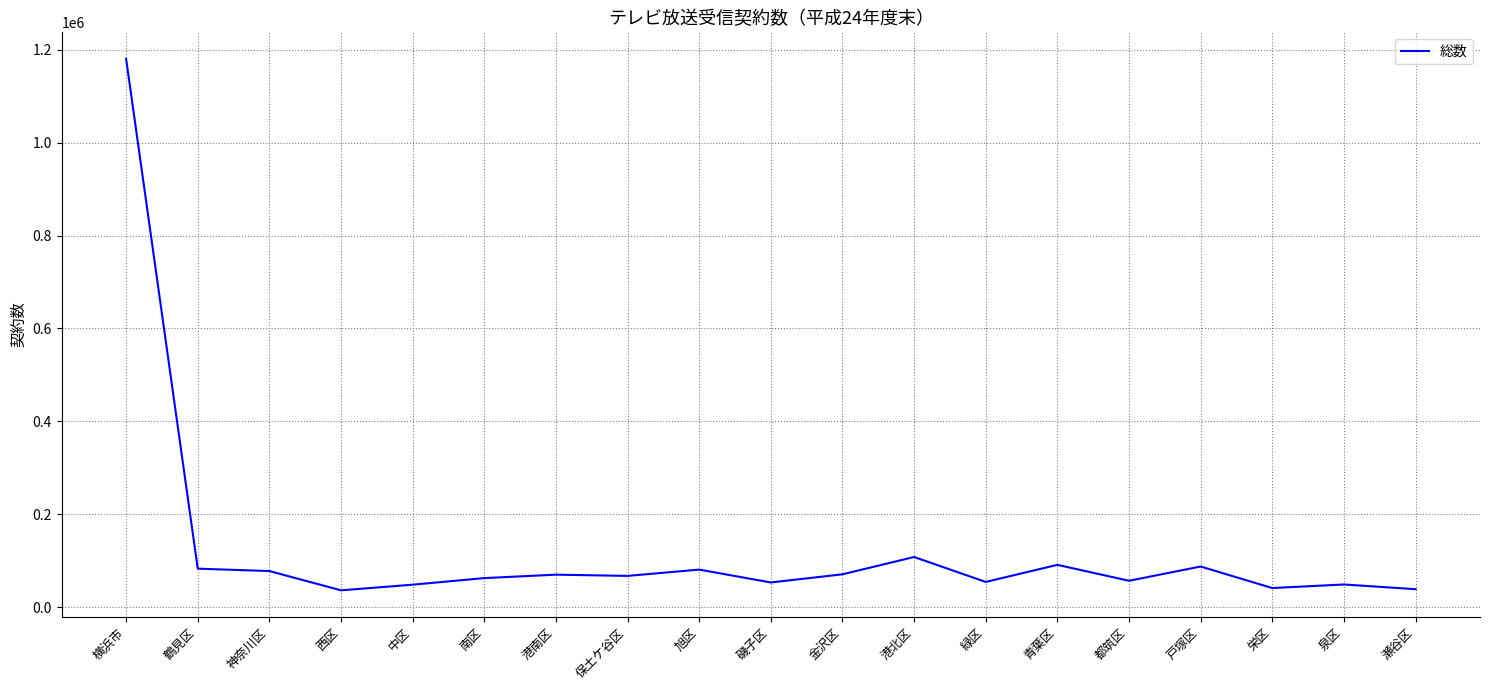

What is the difference between the maximum and minimum values?

1143562